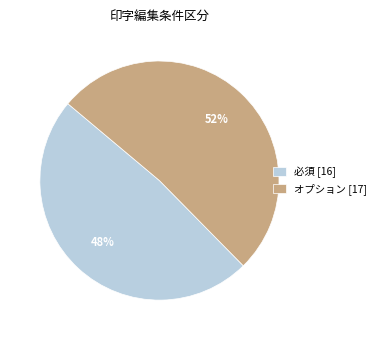

Is the sum of オプション [17] and 必須 [16] greater than half?

Yes